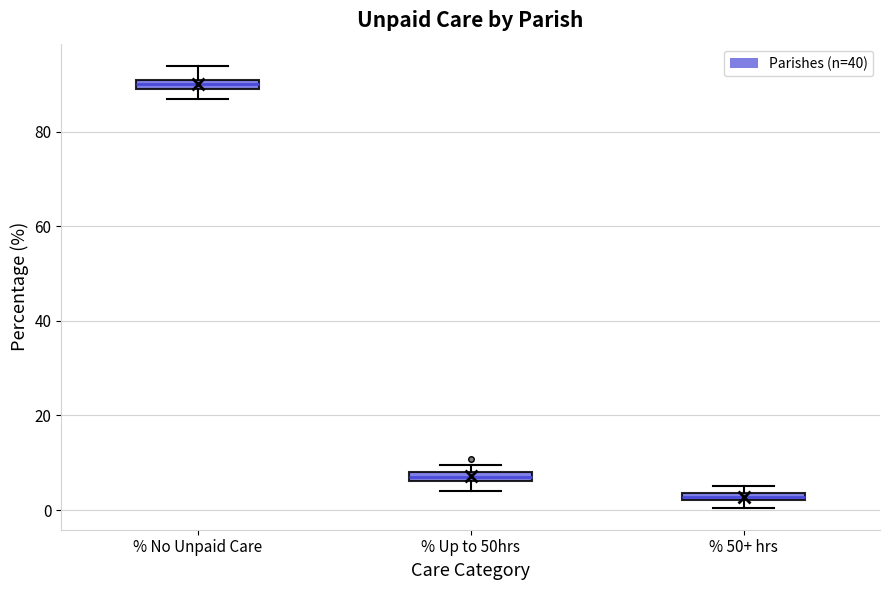

Where is the lower edge of the box for % 50+ hrs on the y-axis? The values are not printed on the chart, so give them approximately, as read against the axis.

2